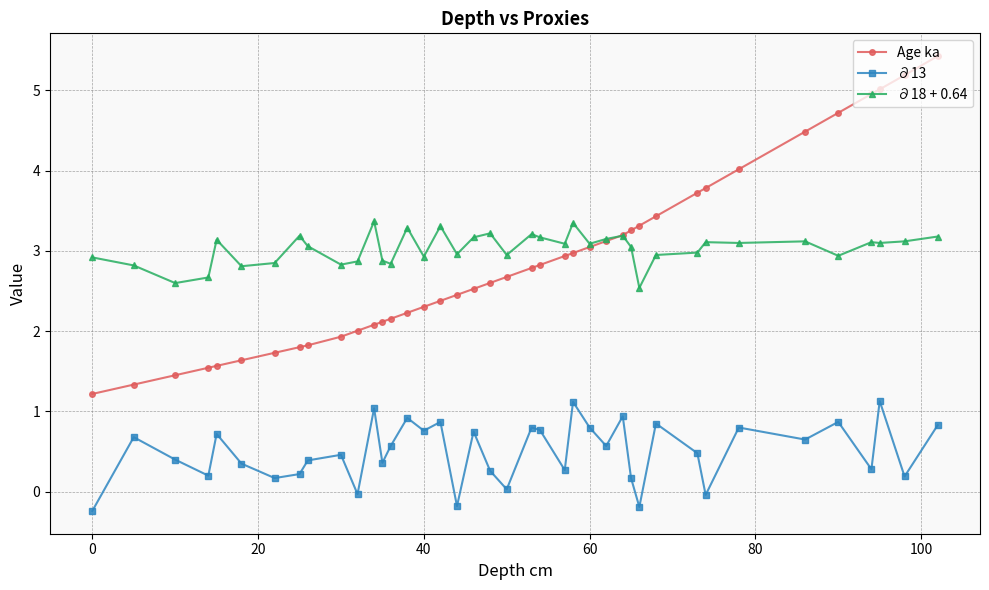

True or false: ∂13 and Age ka cross at least once.

False